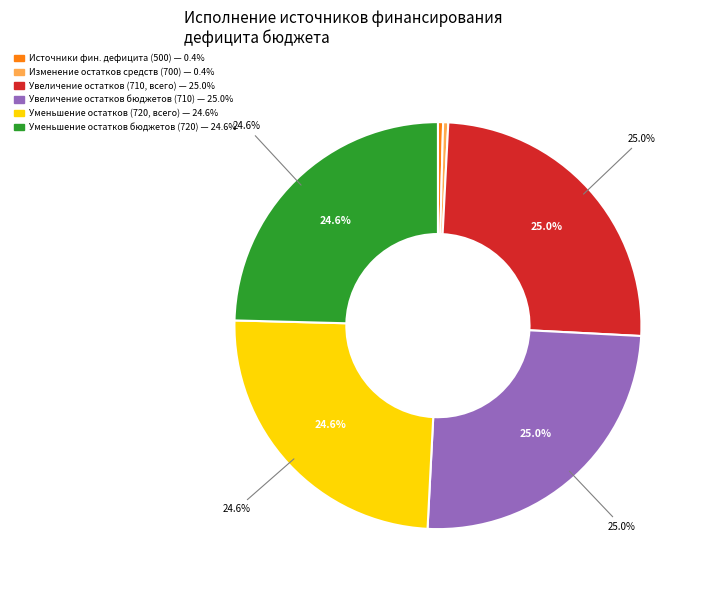

Which slice is the smallest?

500